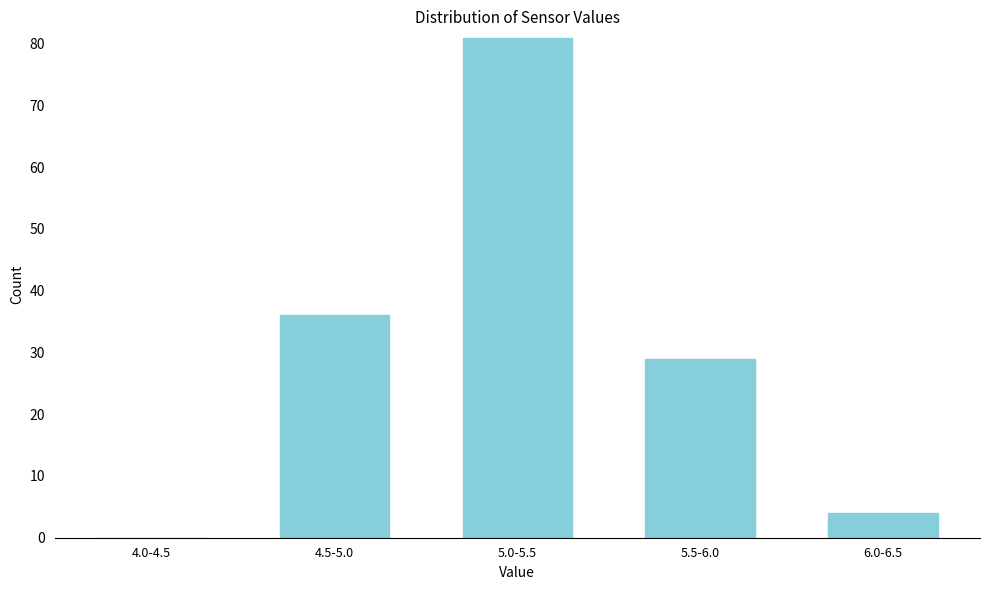

Reading left to right, extract all data points from this chart.

4.0-4.5=0	4.5-5.0=36	5.0-5.5=81	5.5-6.0=29	6.0-6.5=4